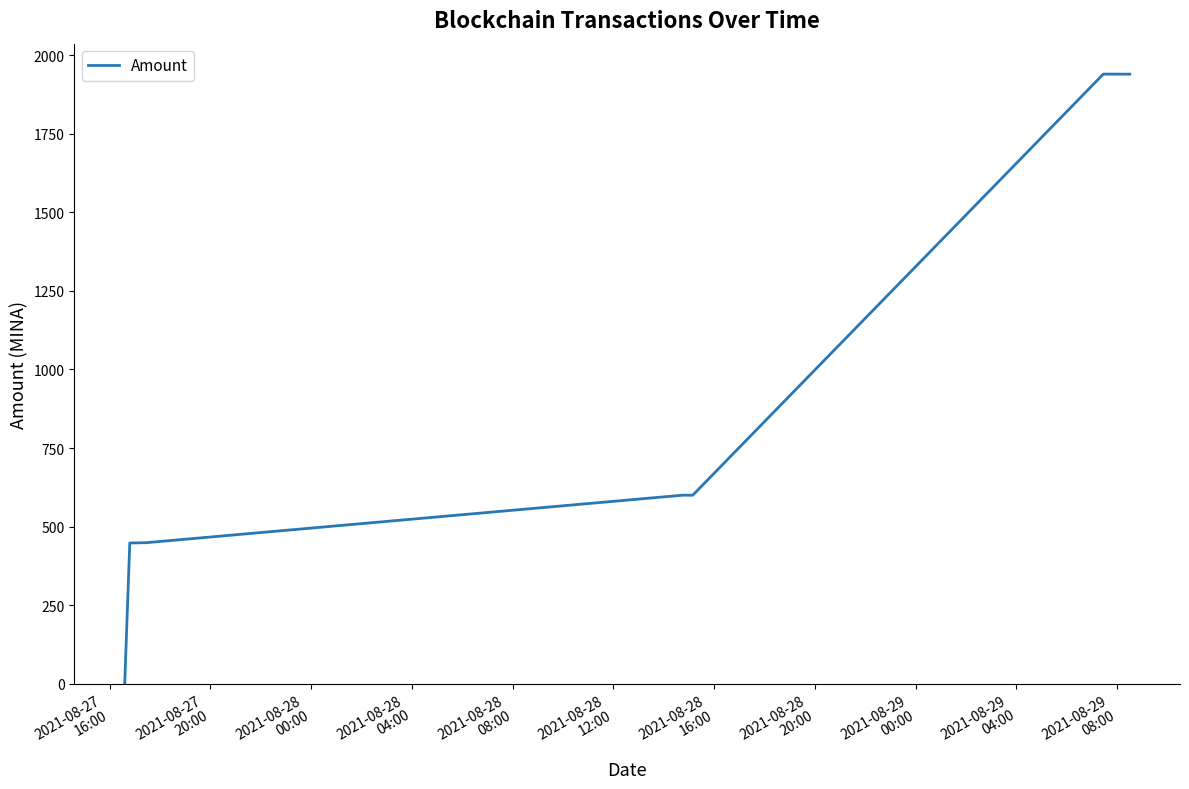

What is the greatest value displayed?

1939.4